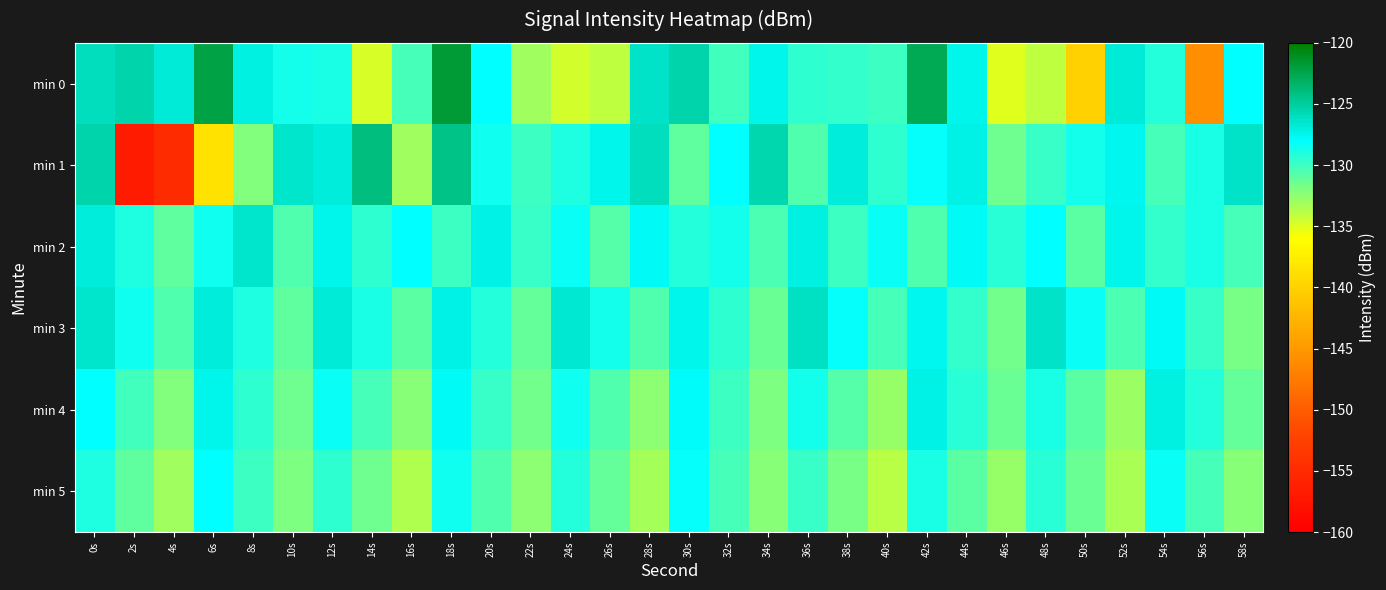

Reading left to right, list all the values displayed in this chart.

min 0: 0s=-126.1	2s=-125.4	4s=-126.8	6s=-122.3	8s=-127.1	10s=-128.7	12s=-128.8	14s=-134.7	16s=-130.2	18s=-121.9	20s=-128.1	22s=-133.0	24s=-134.7	26s=-134.0	28s=-126.4	30s=-125.3	32s=-130.0	34s=-127.4	36s=-129.4	38s=-129.7	40s=-129.9	42s=-122.7	44s=-127.4	46s=-135.0	48s=-133.9	50s=-140.1	52s=-126.8	54s=-129.1	56s=-145.9	58s=-128.0
min 1: 0s=-125.4	2s=-156.9	4s=-154.9	6s=-138.5	8s=-132.1	10s=-126.6	12s=-127.0	14s=-124.0	16s=-133.1	18s=-124.3	20s=-128.5	22s=-130.0	24s=-129.0	26s=-127.5	28s=-126.0	30s=-131.0	32s=-128.0	34s=-125.5	36s=-130.5	38s=-127.0	40s=-129.5	42s=-128.2	44s=-127.3	46s=-131.5	48s=-129.8	50s=-128.7	52s=-127.6	54s=-130.2	56s=-128.9	58s=-126.4
min 2: 0s=-127.0	2s=-129.0	4s=-131.0	6s=-128.5	8s=-126.5	10s=-130.5	12s=-127.5	14s=-129.5	16s=-128.0	18s=-130.0	20s=-127.2	22s=-129.8	24s=-128.3	26s=-130.7	28s=-127.8	30s=-129.2	32s=-128.6	34s=-130.4	36s=-127.1	38s=-129.9	40s=-128.4	42s=-130.6	44s=-127.7	46s=-129.3	48s=-128.1	50s=-130.9	52s=-127.4	54s=-129.6	56s=-128.8	58s=-130.2
min 3: 0s=-126.5	2s=-128.5	4s=-130.5	6s=-127.0	8s=-129.0	10s=-131.0	12s=-126.8	14s=-128.8	16s=-130.8	18s=-127.2	20s=-129.2	22s=-131.2	24s=-126.6	26s=-128.6	28s=-130.6	30s=-127.4	32s=-129.4	34s=-131.4	36s=-126.2	38s=-128.2	40s=-130.2	42s=-127.6	44s=-129.6	46s=-131.6	48s=-126.4	50s=-128.4	52s=-130.4	54s=-127.8	56s=-129.8	58s=-131.8
min 4: 0s=-128.1	2s=-130.1	4s=-132.1	6s=-127.5	8s=-129.5	10s=-131.5	12s=-128.3	14s=-130.3	16s=-132.3	18s=-127.7	20s=-129.7	22s=-131.7	24s=-128.5	26s=-130.5	28s=-132.5	30s=-127.9	32s=-129.9	34s=-131.9	36s=-128.7	38s=-130.7	40s=-132.7	42s=-127.3	44s=-129.3	46s=-131.3	48s=-128.9	50s=-130.9	52s=-132.9	54s=-127.1	56s=-129.1	58s=-131.1
min 5: 0s=-129.0	2s=-131.0	4s=-133.0	6s=-128.0	8s=-130.0	10s=-132.0	12s=-129.5	14s=-131.5	16s=-133.5	18s=-128.5	20s=-130.5	22s=-132.5	24s=-129.2	26s=-131.2	28s=-133.2	30s=-128.2	32s=-130.2	34s=-132.2	36s=-129.8	38s=-131.8	40s=-133.8	42s=-128.8	44s=-130.8	46s=-132.8	48s=-129.3	50s=-131.3	52s=-133.3	54s=-128.3	56s=-130.3	58s=-132.3